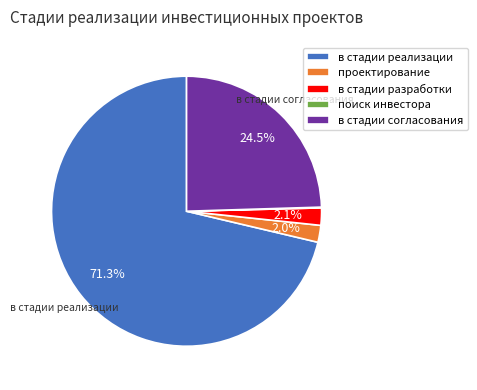

Between проектирование and в стадии реализации, which is larger?

в стадии реализации